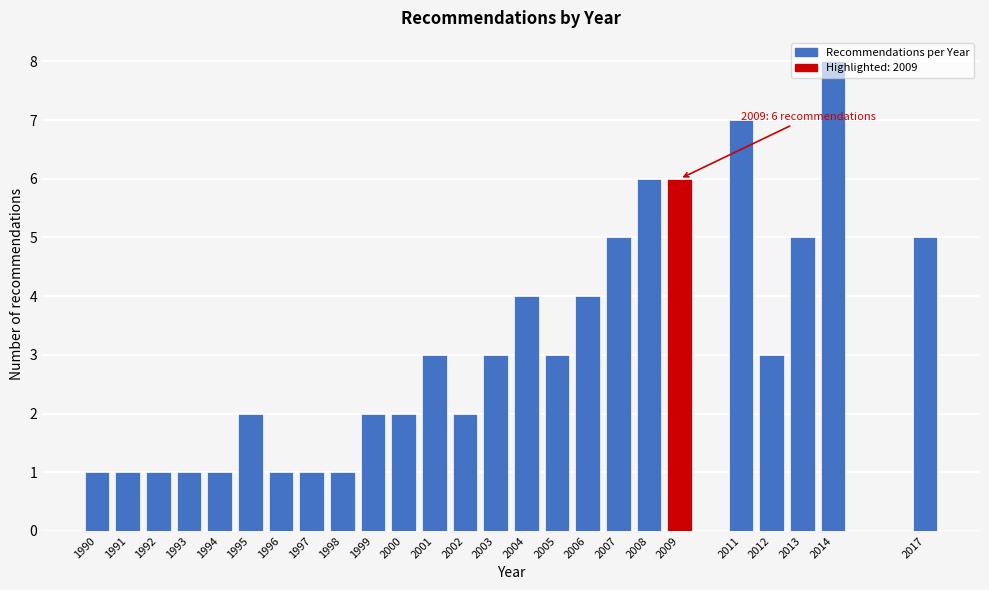

Which category has the highest value across all series?

2014